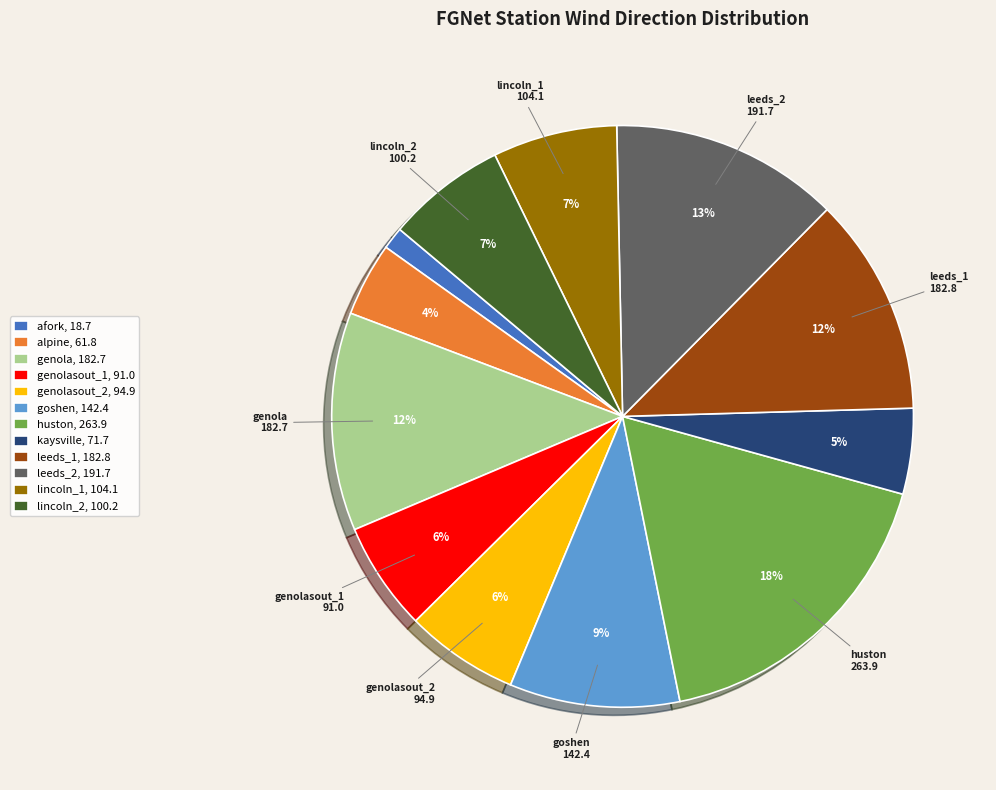

Is there any slice that represents more than half of the pie?

No